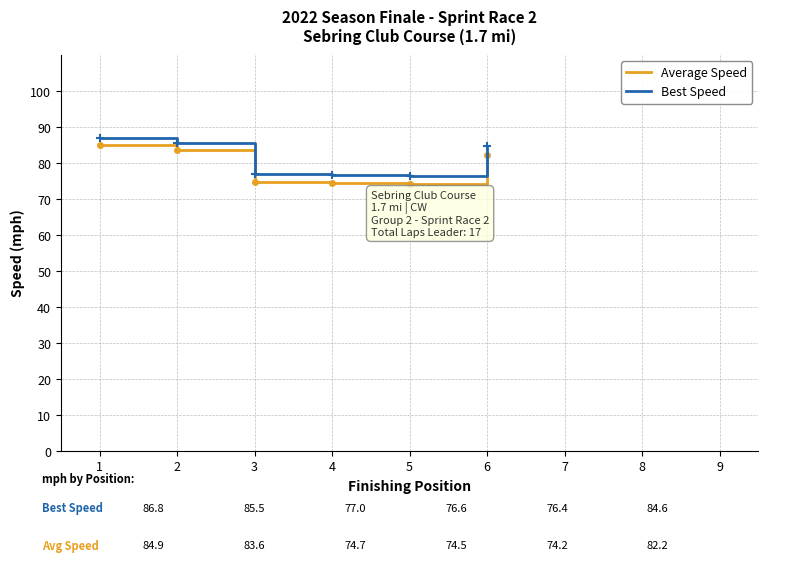

Is this an area chart (filled region under the line)?

No